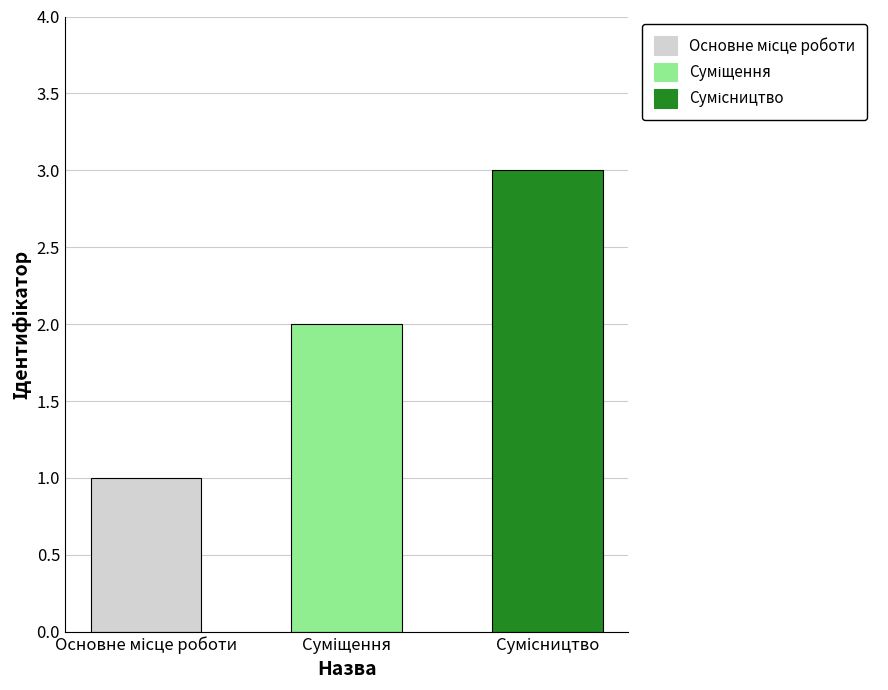

What is the sum of all values?

6